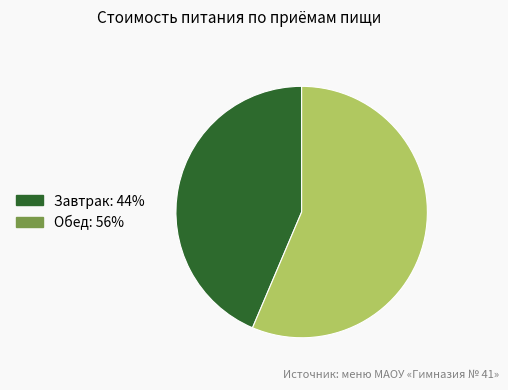

Is the sum of Обед: 56% and Завтрак: 44% greater than half?

Yes